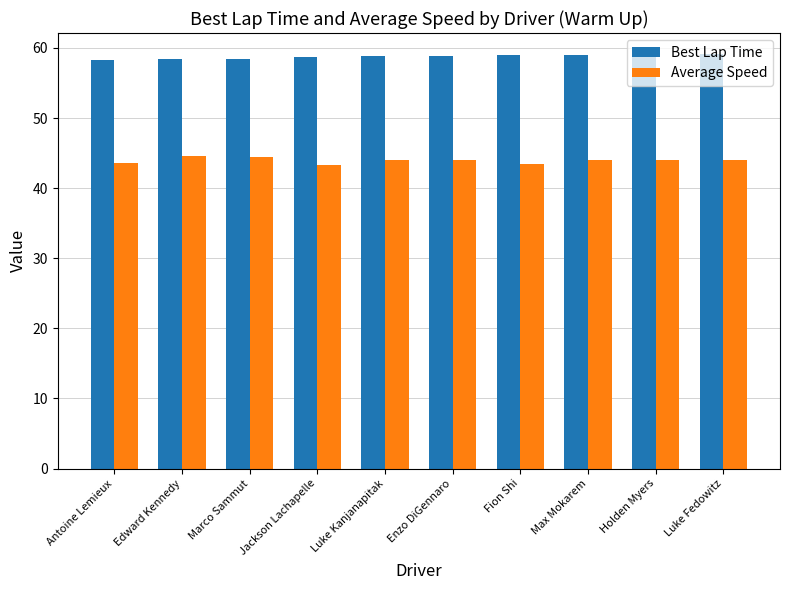

At Luke Fedowitz, list the series in order from largest to smallest.

Best Lap Time, Average Speed